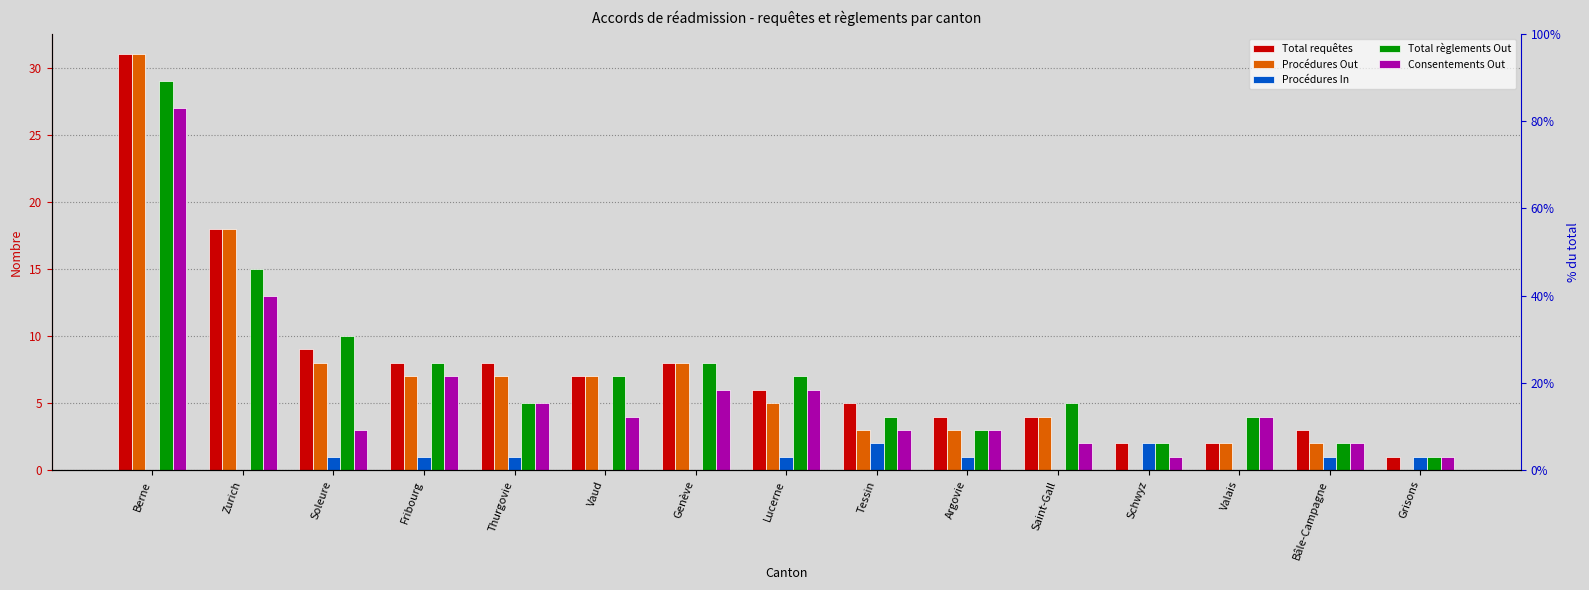

Count the number of data series in this chart.

5